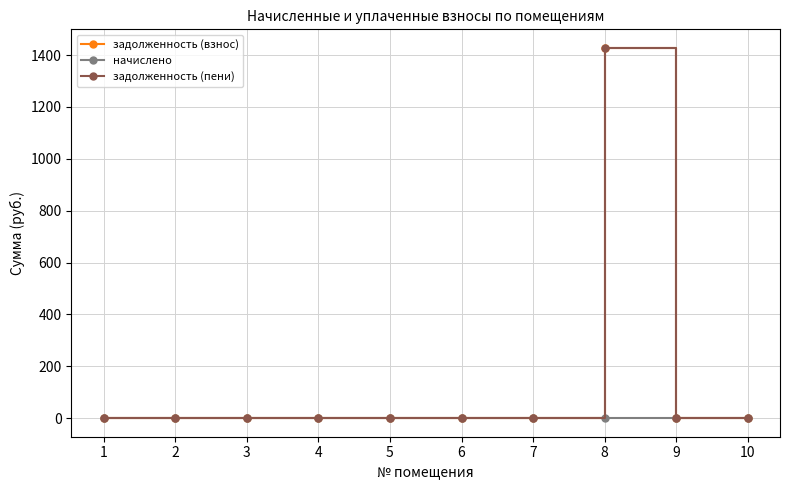

What is the average value of the задолженность (взнос) series?

143